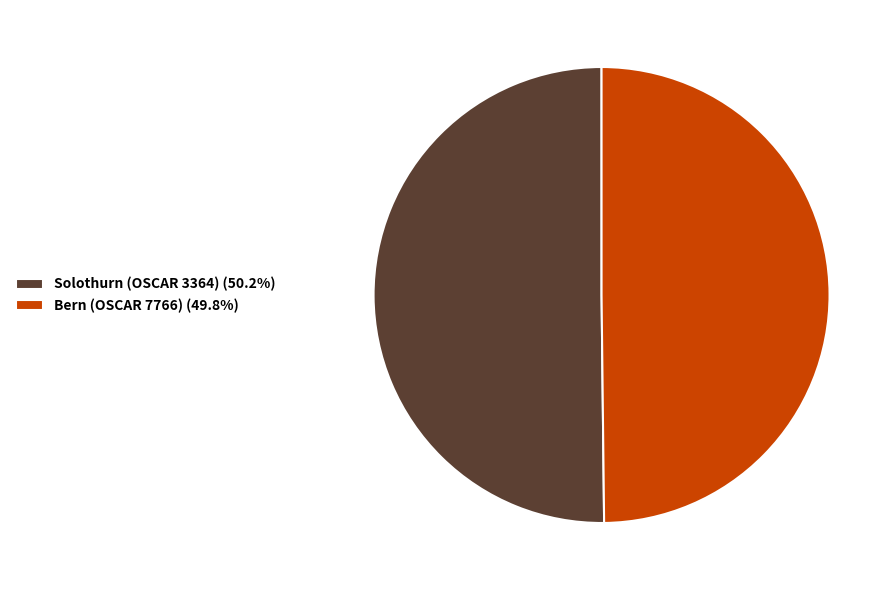

What is the ratio of the value at Bern (OSCAR 7766) (49.8%) to the value at Solothurn (OSCAR 3364) (50.2%)?

1.0